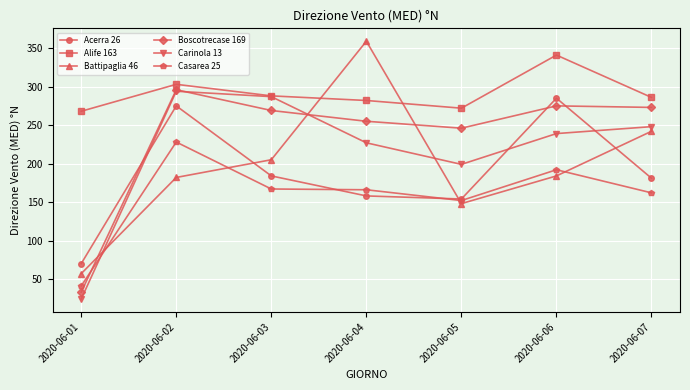

At which category is the sum across all series the highest?

2020-06-02